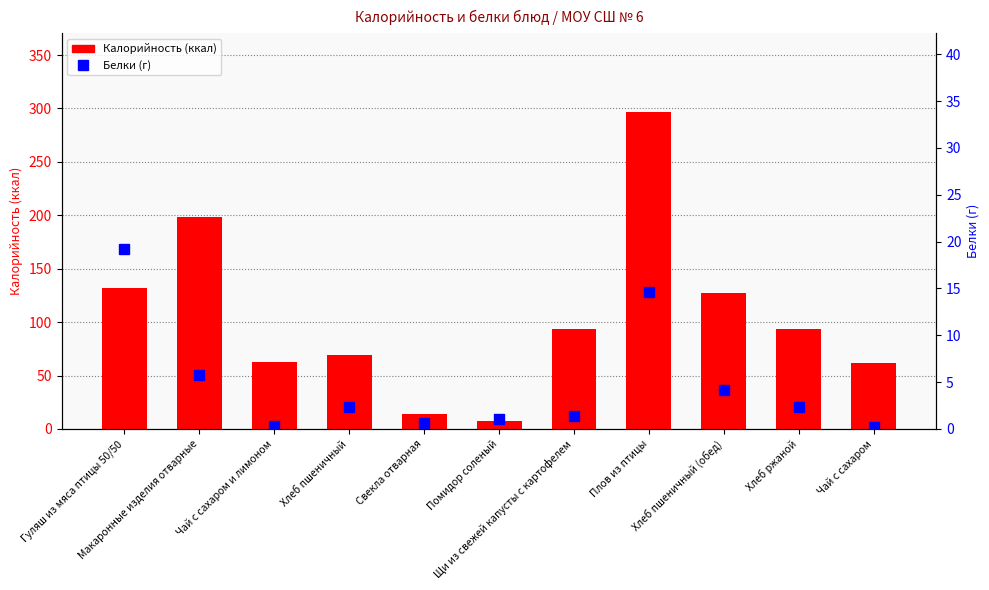

What are all the series names shown in the legend?

Калорийность, Белки